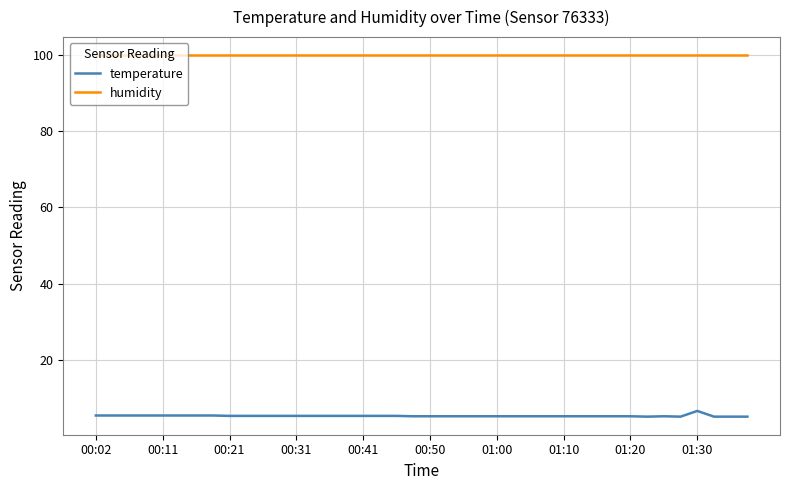

How many distinct data groups are displayed?

2